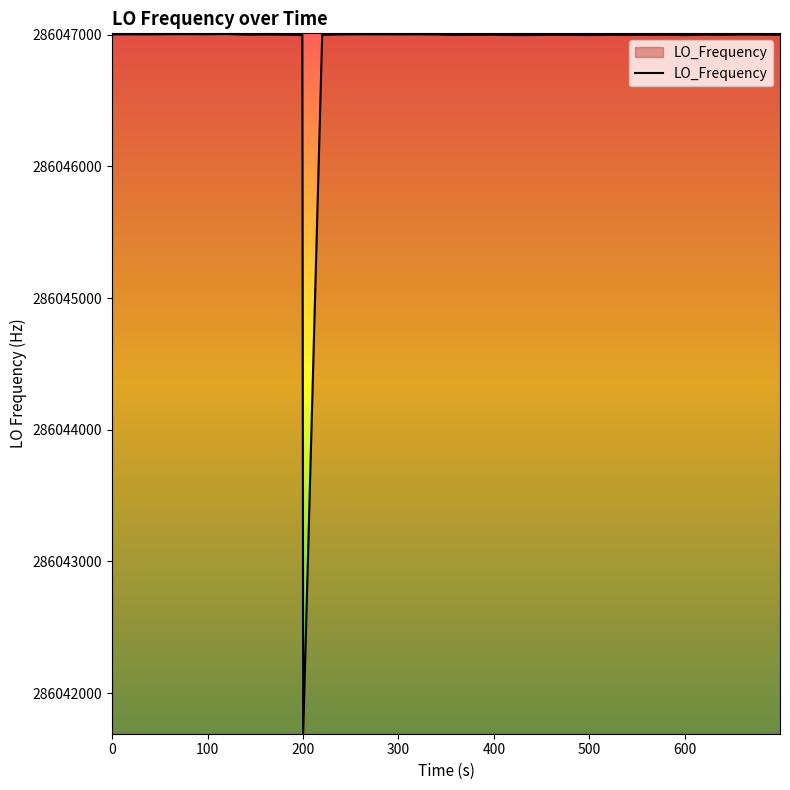

What is the minimum value shown in the chart?

286041697.2